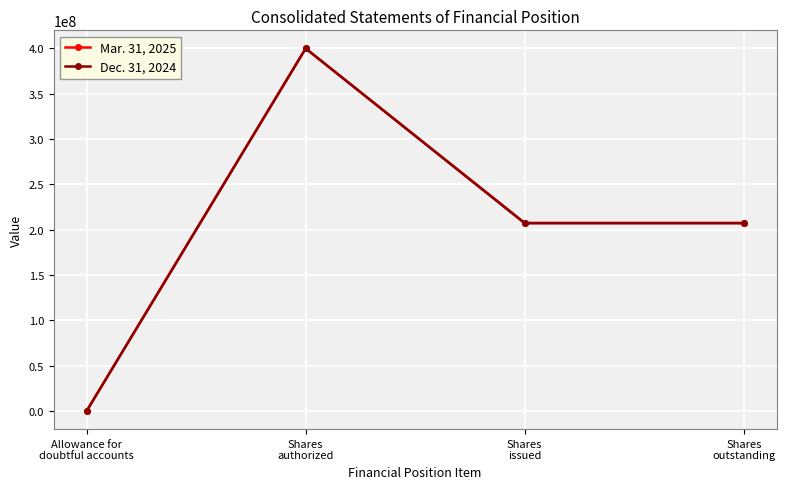

List the series in order of their overall mean, highest first.

Mar. 31, 2025, Dec. 31, 2024